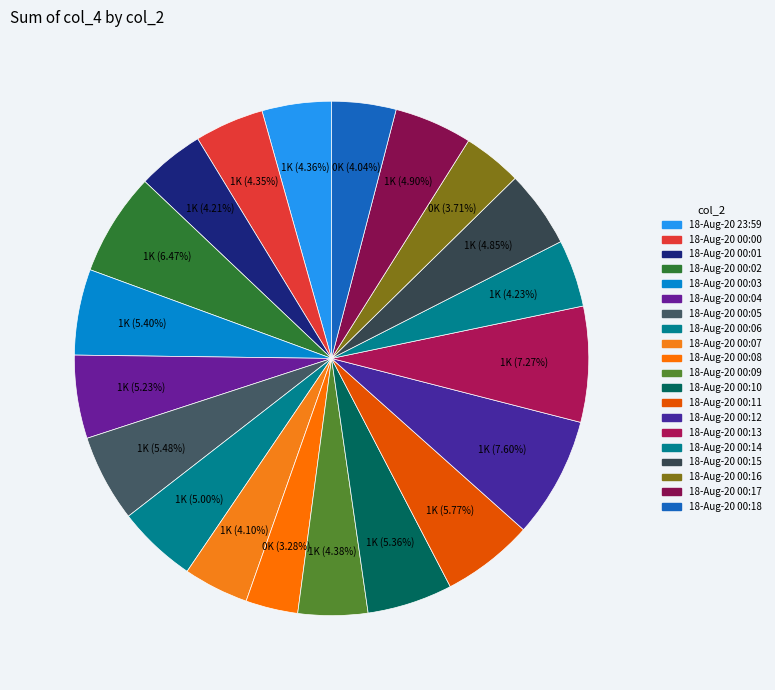

Rank the categories by value from highest to lowest.

18-Aug-20 00:12, 18-Aug-20 00:13, 18-Aug-20 00:02, 18-Aug-20 00:11, 18-Aug-20 00:05, 18-Aug-20 00:03, 18-Aug-20 00:10, 18-Aug-20 00:04, 18-Aug-20 00:06, 18-Aug-20 00:17, 18-Aug-20 00:15, 18-Aug-20 00:09, 18-Aug-20 23:59, 18-Aug-20 00:00, 18-Aug-20 00:14, 18-Aug-20 00:01, 18-Aug-20 00:07, 18-Aug-20 00:18, 18-Aug-20 00:16, 18-Aug-20 00:08